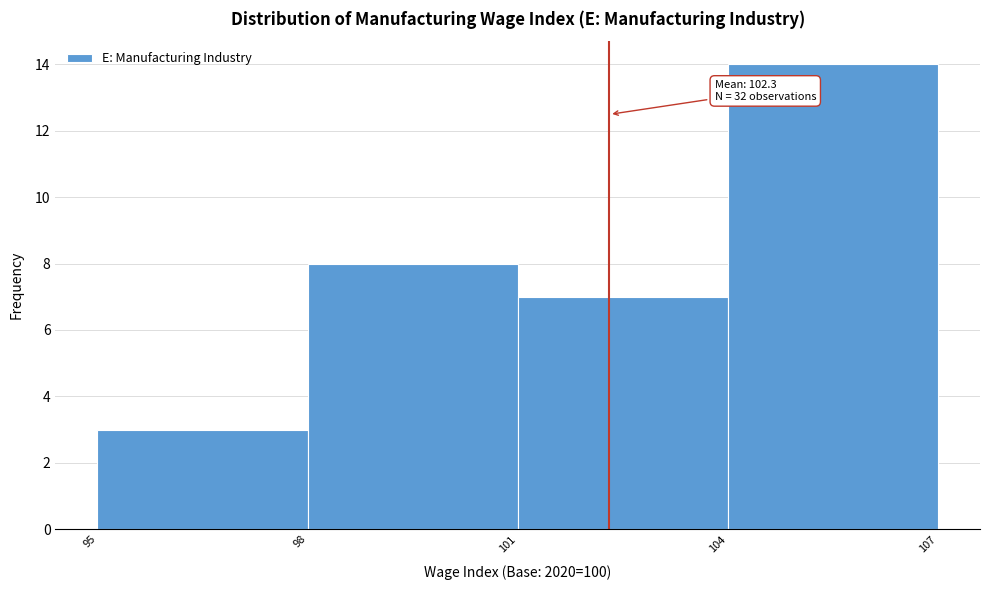

Which range on the x-axis has the tallest bar?

104 to 107